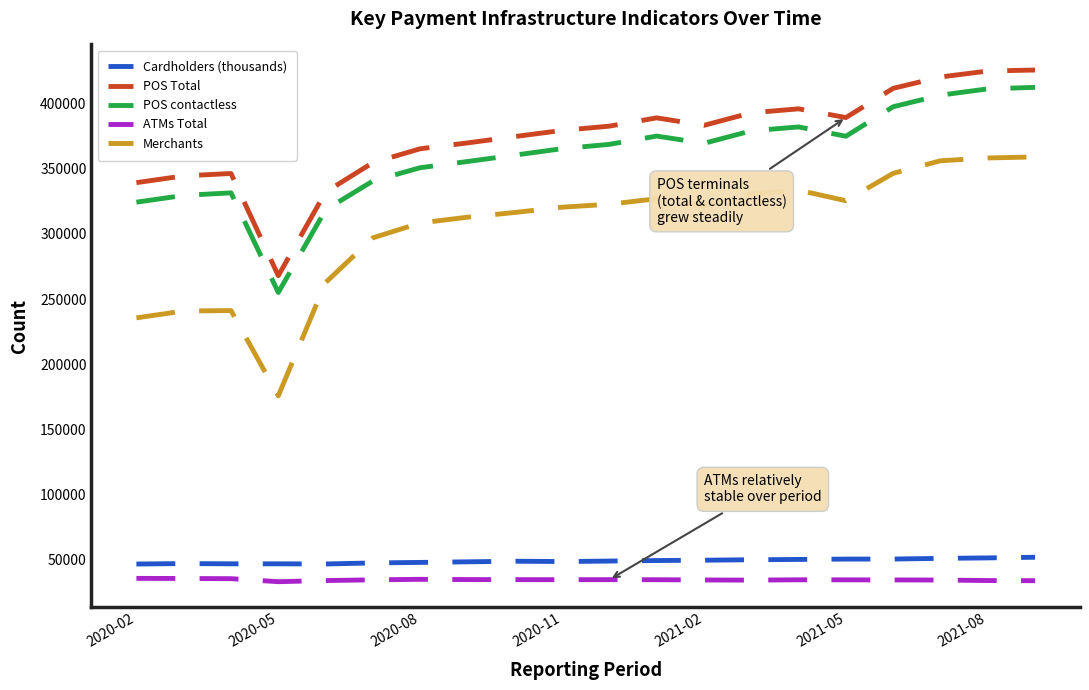

True or false: POS contactless and POS Total cross at least once.

False